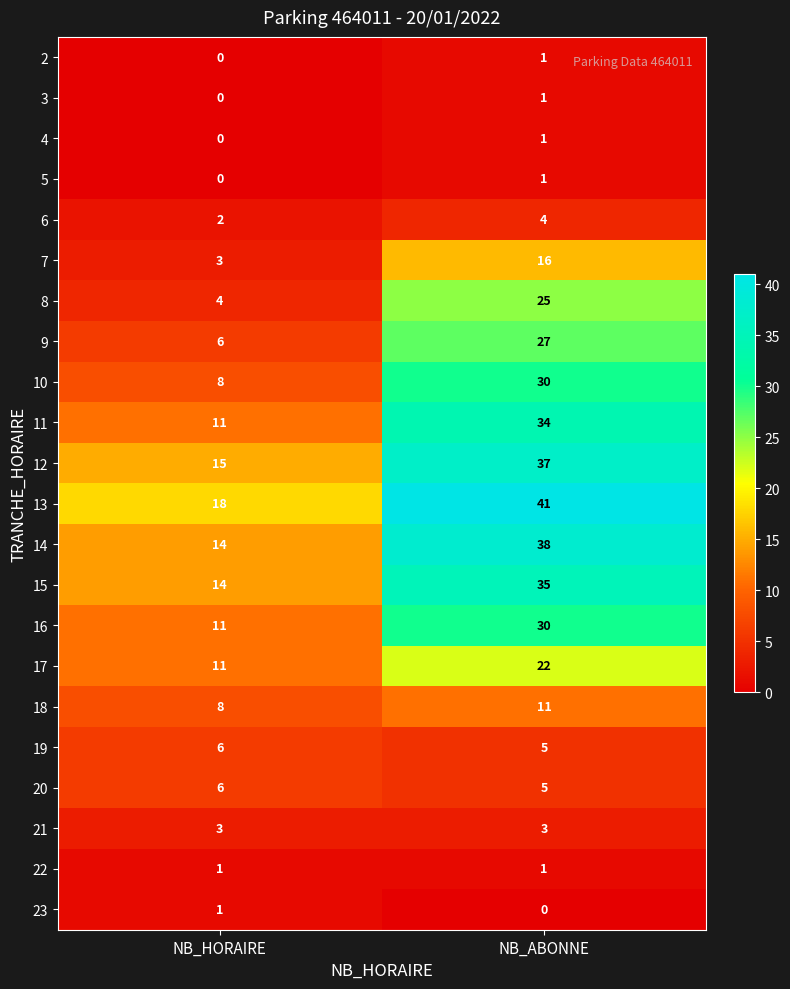

What is the approximate value of 19 at NB_HORAIRE?

6